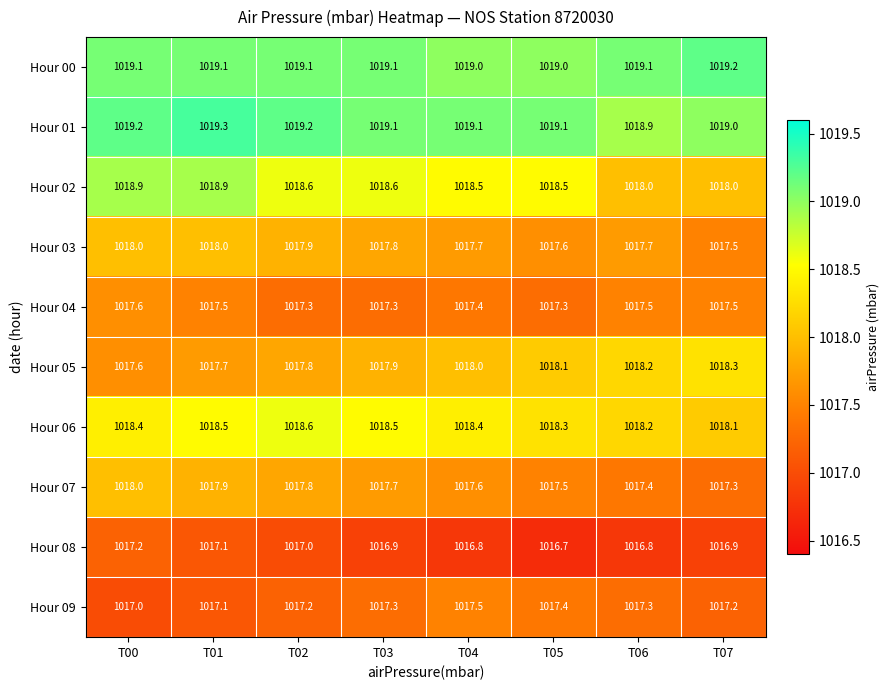

What is the maximum value for Hour 05?

1018.3